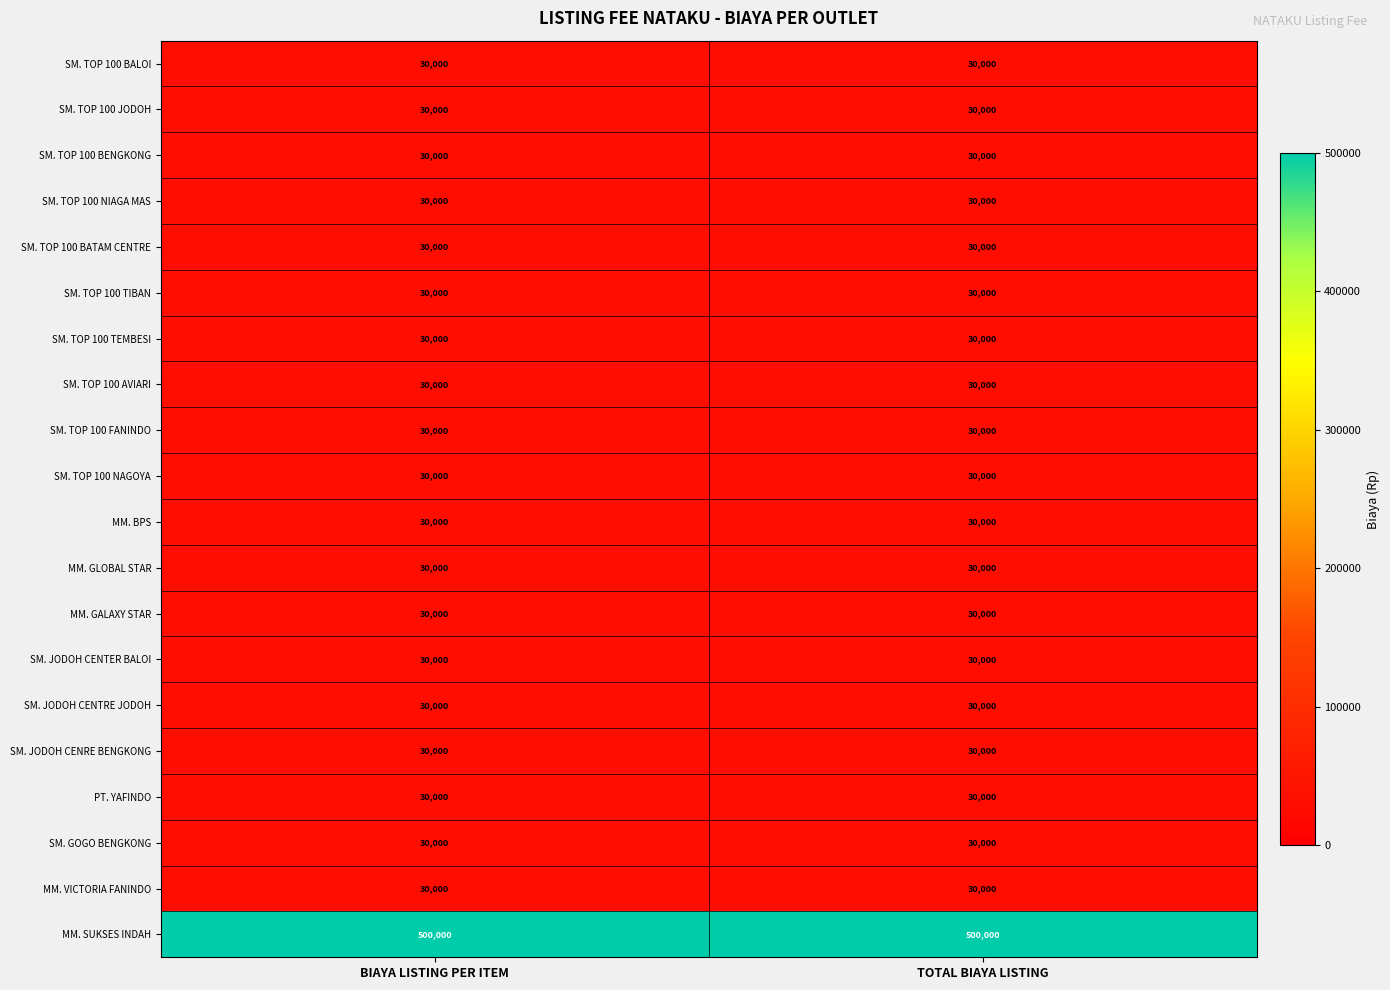

What value does the MM. GALAXY STAR series have at TOTAL BIAYA LISTING?

30000